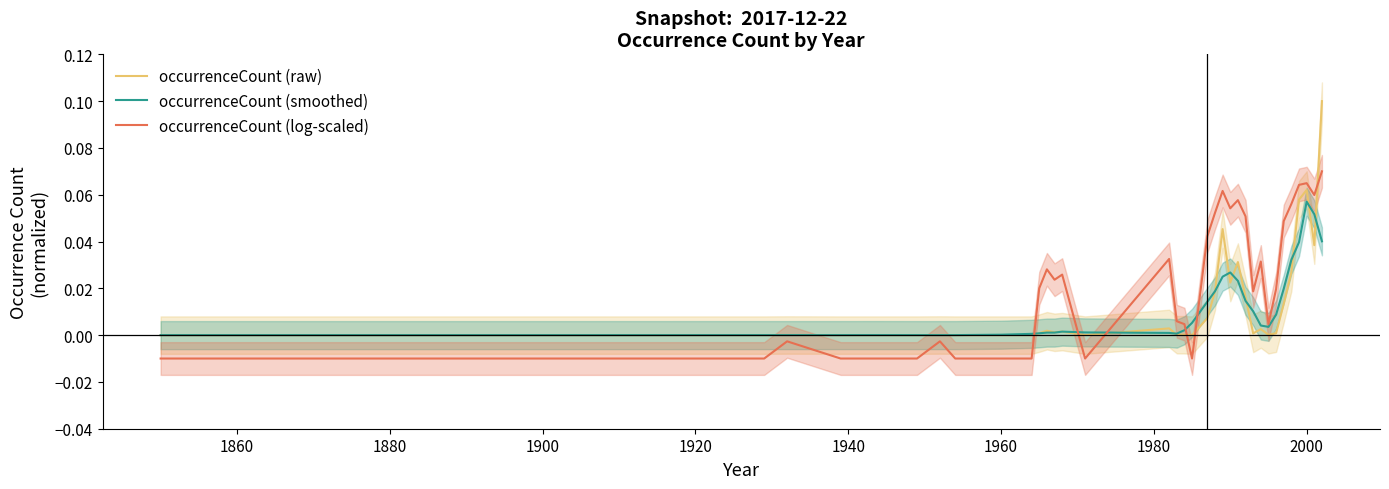

How many intersections are there between occurrenceCount (raw) and occurrenceCount (log-scaled)?

6